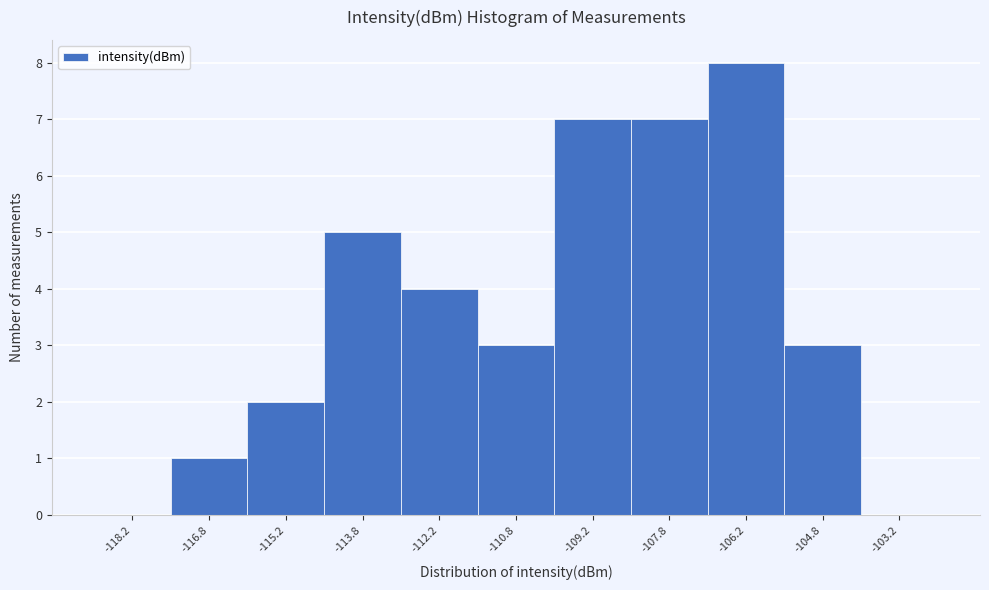

Reading left to right, transcribe this chart: for each bar, give the range it covers on the x-axis and its height. Neither the bar edges nor the heights are printed on the chart, so give them approximately, as read against the axes.

-119.0 to -117.5: 0
-117.5 to -116.0: 1
-116.0 to -114.5: 2
-114.5 to -113.0: 5
-113.0 to -111.5: 4
-111.5 to -110.0: 3
-110.0 to -108.5: 7
-108.5 to -107.0: 7
-107.0 to -105.5: 8
-105.5 to -104.0: 3
-104.0 to -102.5: 0